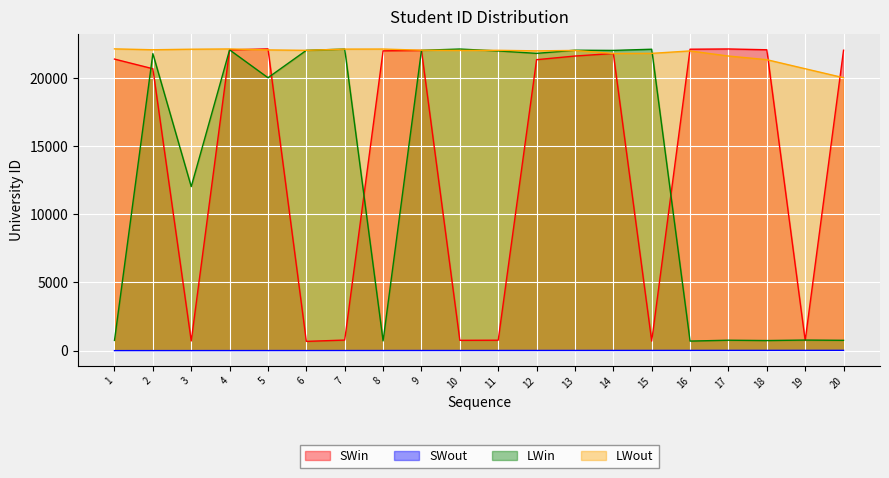

Which category has the lowest value across all series?

1